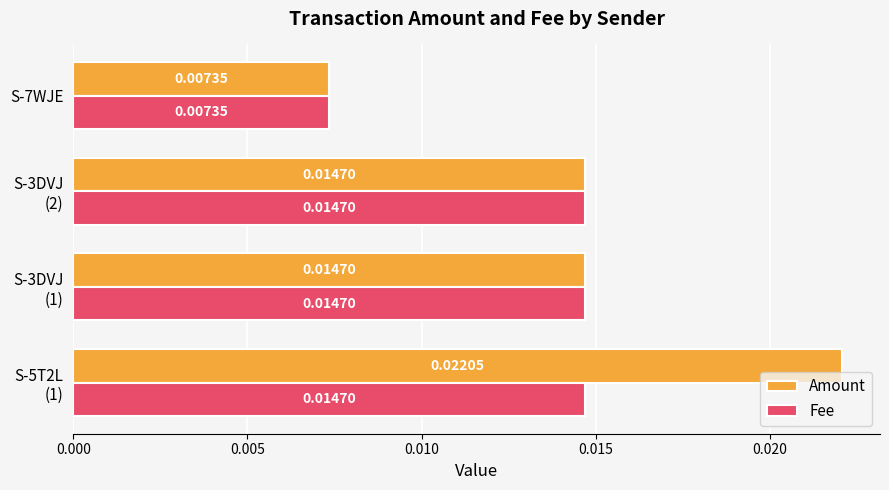

Rank the series by their average value, from lowest to highest.

Fee, Amount